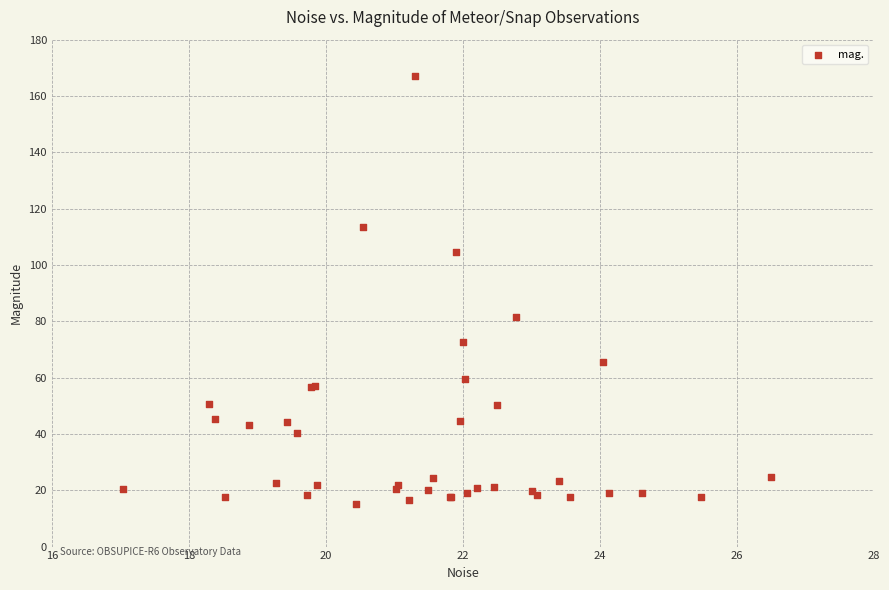

What Y value in the scatter plot is closest to 91?

81.5